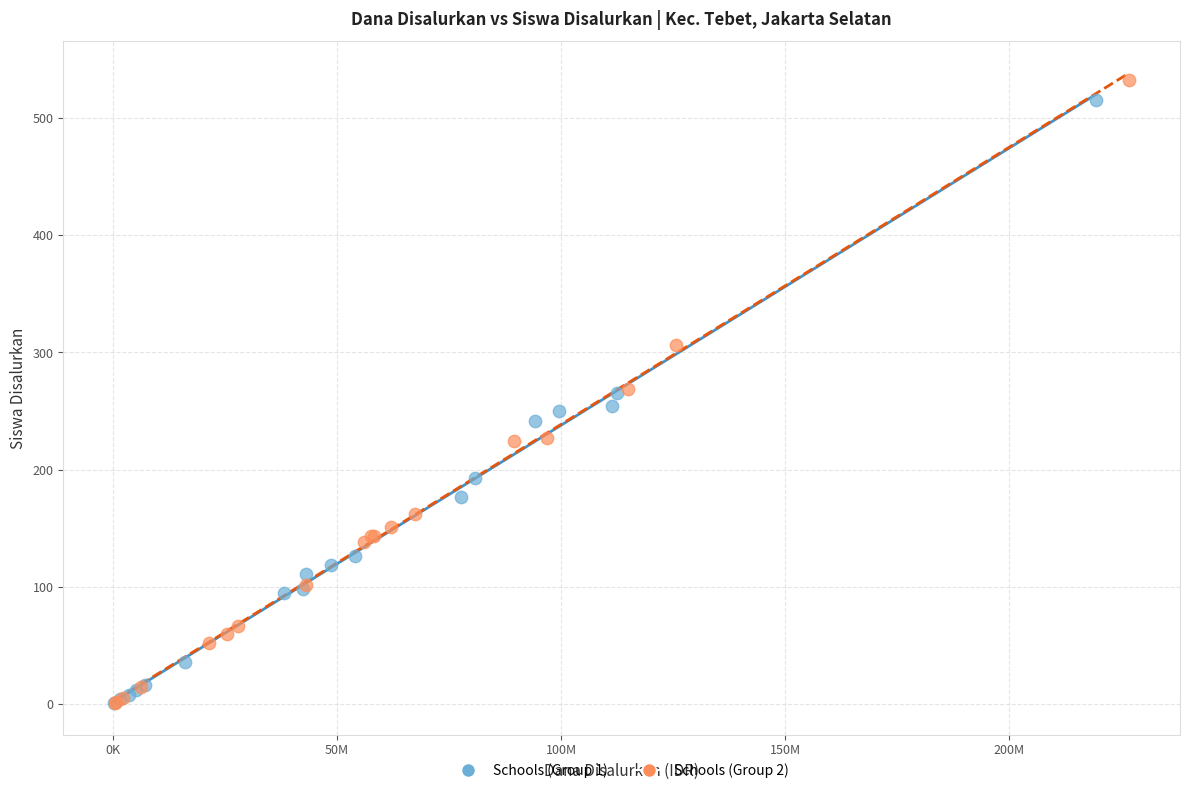

What are all the series names shown in the legend?

Schools (Group 1), Schools (Group 2)